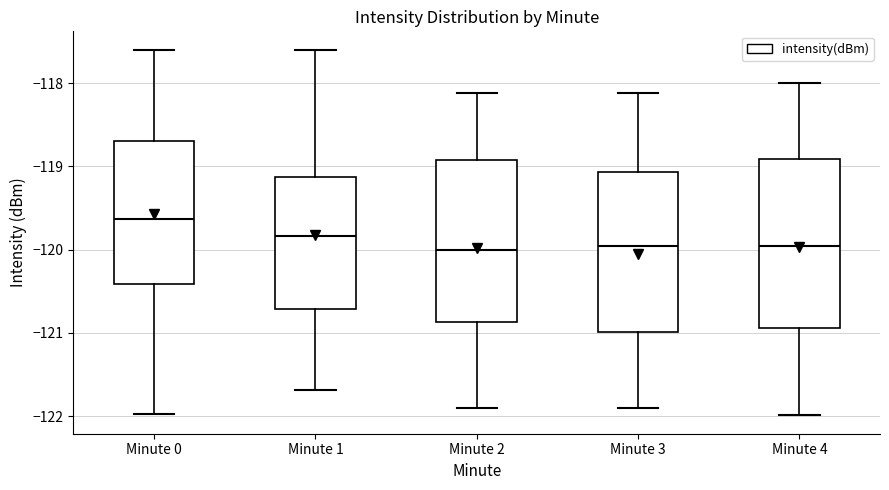

Reading left to right, read every box against the y-axis: the position of its median line, the range the box covers, and the ends of its whiskers. The values are not printed on the chart, so give them approximately, as read against the axis.

Minute 0: median -119.6, box -120.4 to -118.7, whiskers -122.0 to -117.6
Minute 1: median -119.8, box -120.7 to -119.1, whiskers -121.7 to -117.6
Minute 2: median -120.0, box -120.9 to -118.9, whiskers -121.9 to -118.1
Minute 3: median -120.0, box -121.0 to -119.1, whiskers -121.9 to -118.1
Minute 4: median -120.0, box -120.9 to -118.9, whiskers -122.0 to -118.0